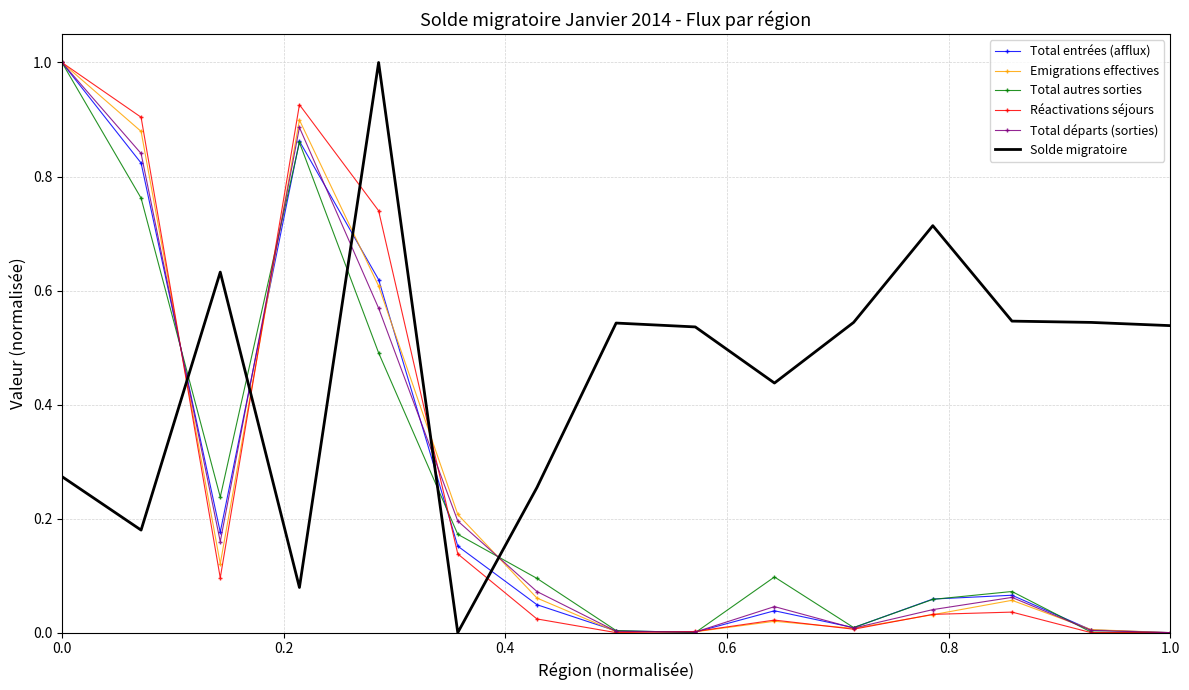

Which series has the largest total across all categories?

Solde migratoire